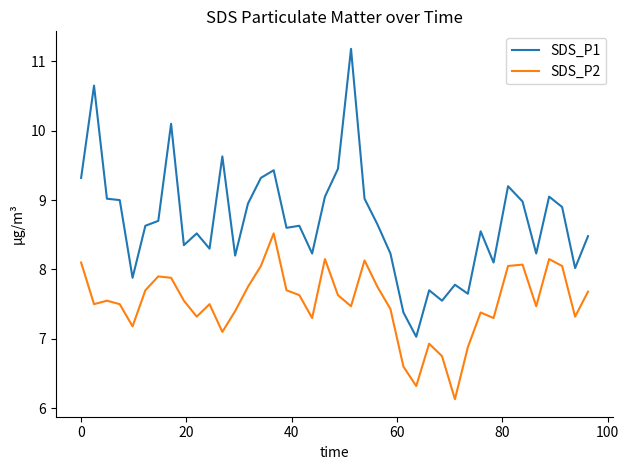

True or false: SDS_P2 and SDS_P1 intersect in this chart.

False